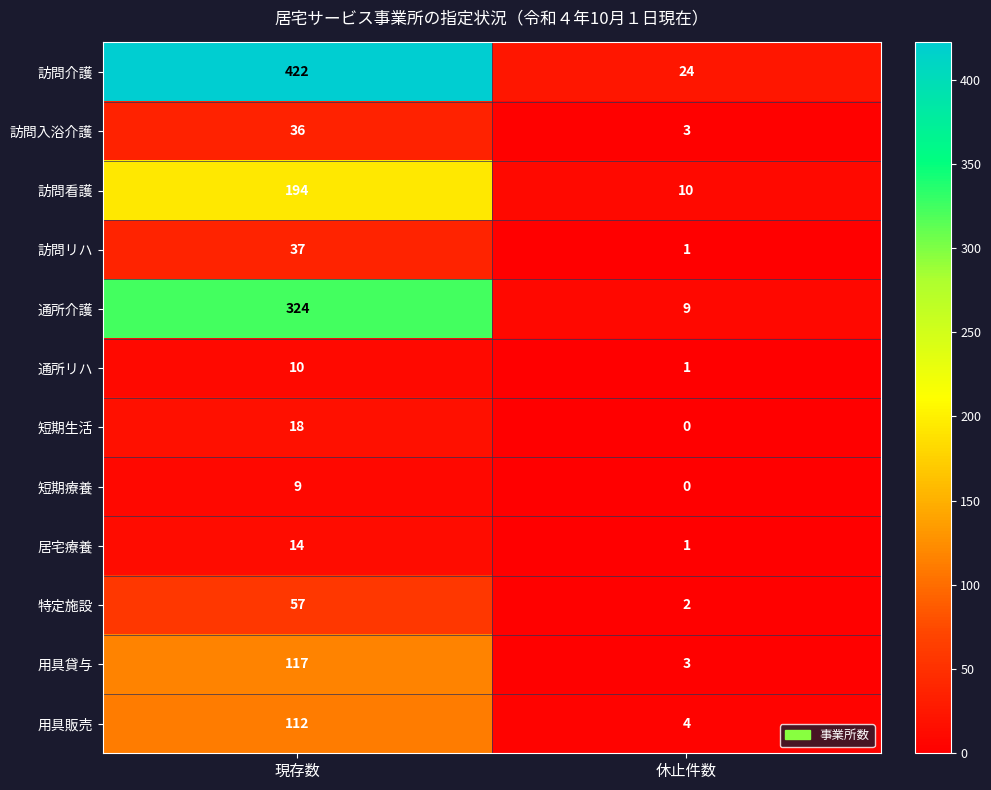

Which series has the widest spread of values?

訪問介護